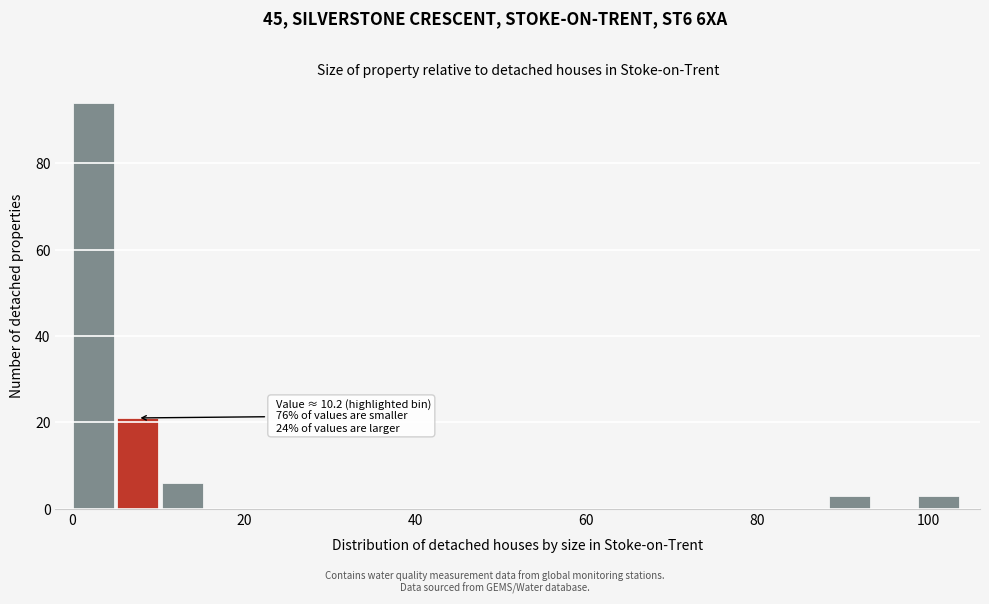

Read against the x-axis, roughly where is the centre of the tallest bar?

2